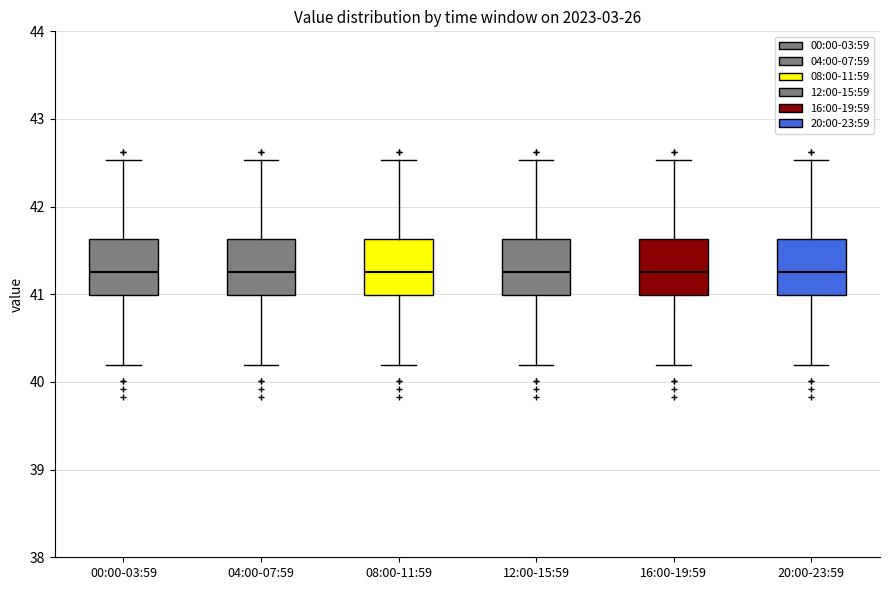

Where does the lower whisker of the box for 04:00-07:59 end on the y-axis? The values are not printed on the chart, so give them approximately, as read against the axis.

40.2